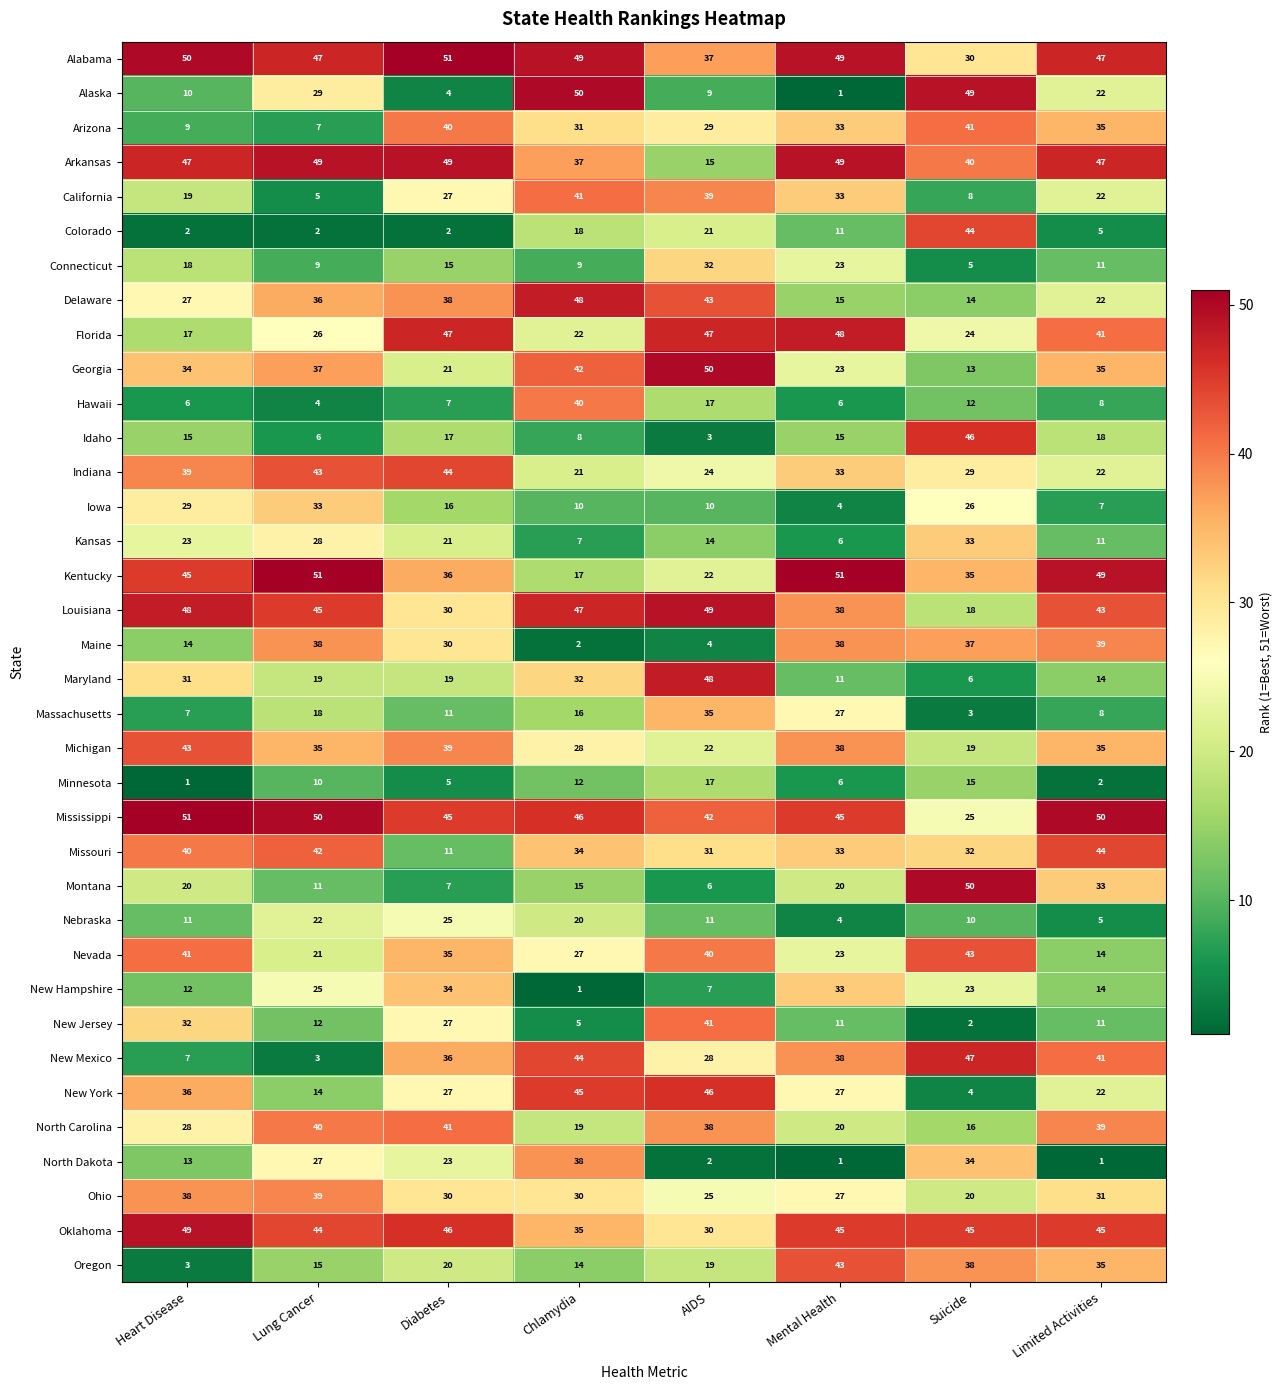

At which label does Louisiana first exceed 45?

Heart Disease